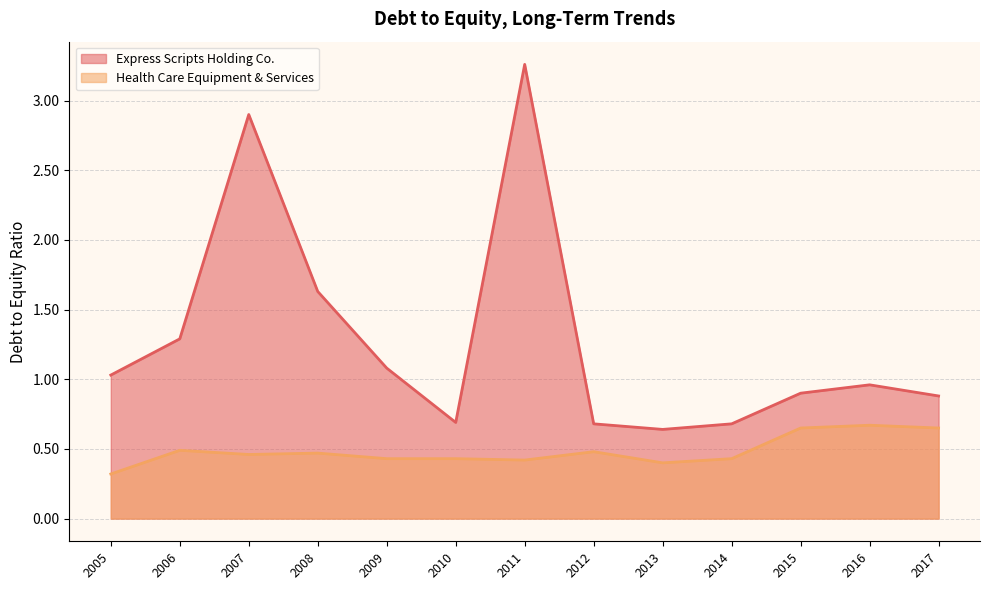

Where is Health Care Equipment & Services nearest to the value 0?

2005